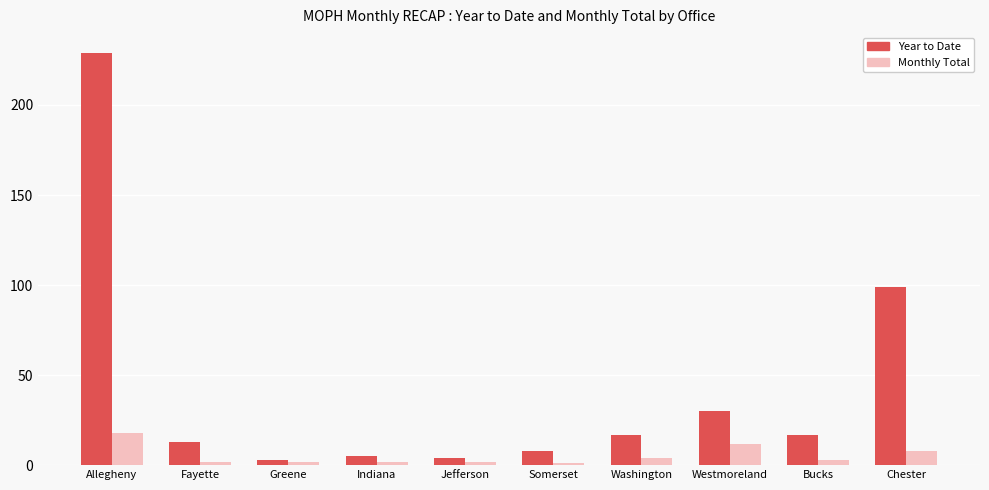

Is the value of Year to Date at Somerset greater than the value of Monthly Total at Washington?

Yes